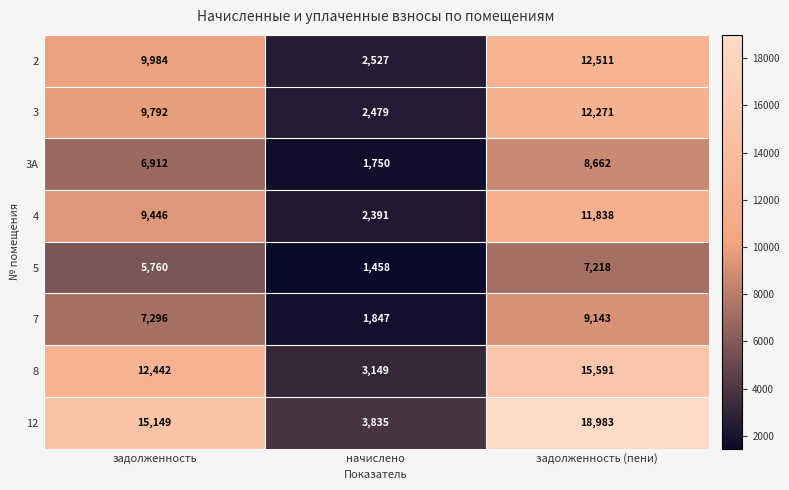

Reading right to left, extract all data points from this chart.

2: задолженность (пени)=12511	начислено=2527	задолженность=9984
3: задолженность (пени)=12271	начислено=2479	задолженность=9792
3А: задолженность (пени)=8662	начислено=1750	задолженность=6912
4: задолженность (пени)=11838	начислено=2391	задолженность=9446
5: задолженность (пени)=7218	начислено=1458	задолженность=5760
7: задолженность (пени)=9143	начислено=1847	задолженность=7296
8: задолженность (пени)=15591	начислено=3149	задолженность=12442
12: задолженность (пени)=18983	начислено=3835	задолженность=15149